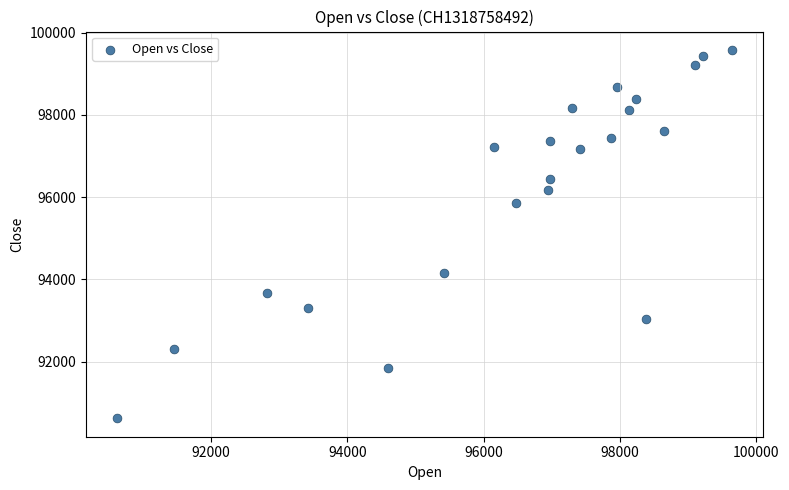

What Y value in the scatter plot is closest to 95100?

95850